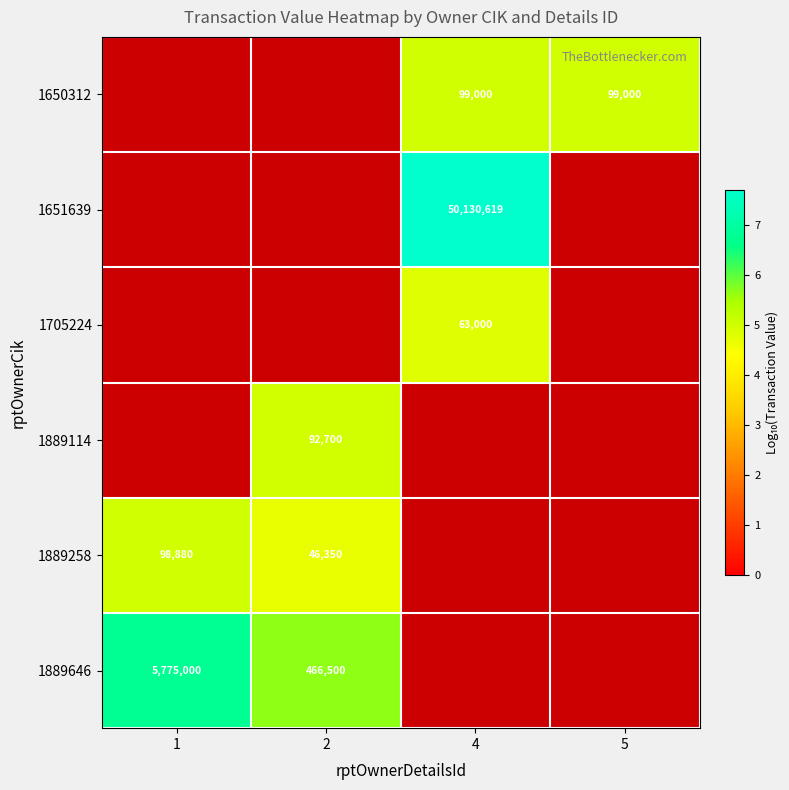

Which category has the lowest value in the 1889114 series?

1